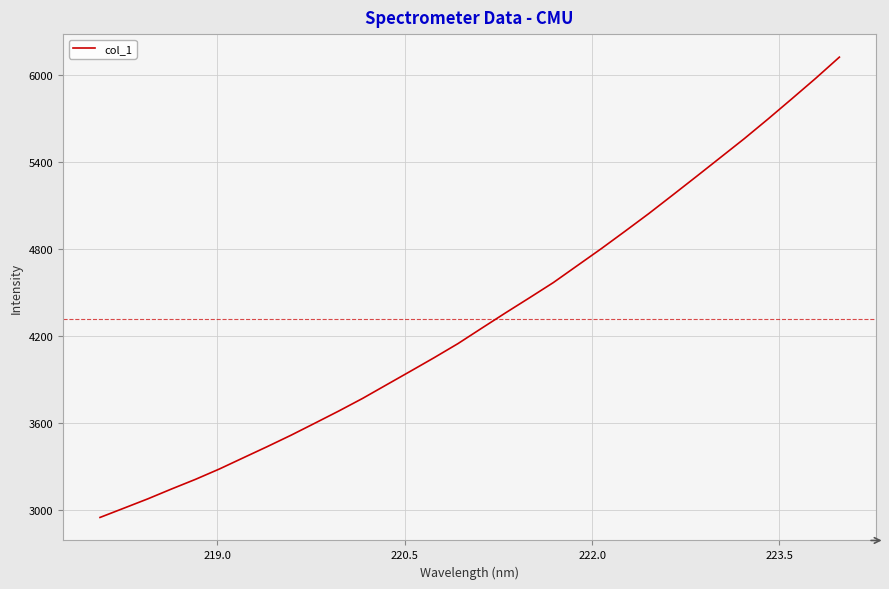

What is the smallest value displayed?

2951.1